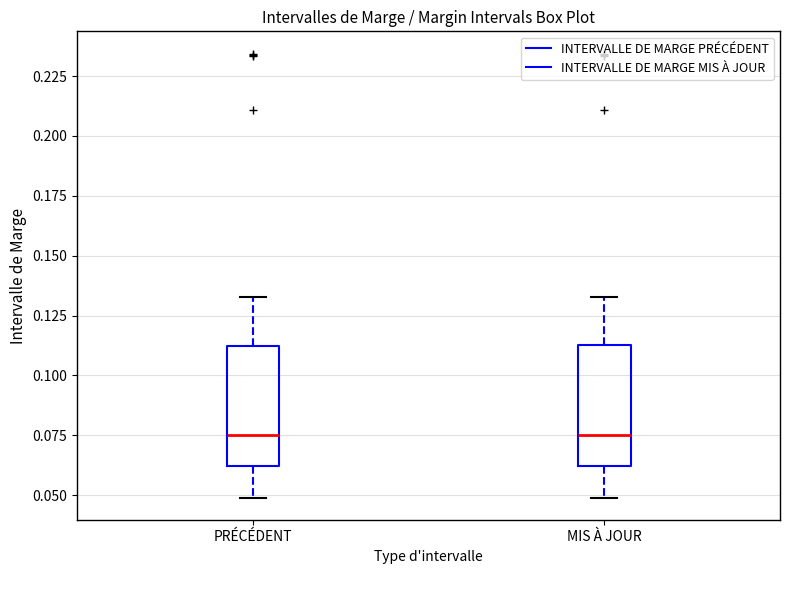

Reading left to right, transcribe this box plot: for each box, give where its median line is, the range the box spans, and where its two whiskers end, as read against the y-axis. The values are not printed on the chart, so give them approximately, as read against the axis.

PRÉCÉDENT: median 0.075, box 0.060 to 0.110, whiskers 0.050 to 0.135
MIS À JOUR: median 0.075, box 0.060 to 0.115, whiskers 0.050 to 0.135